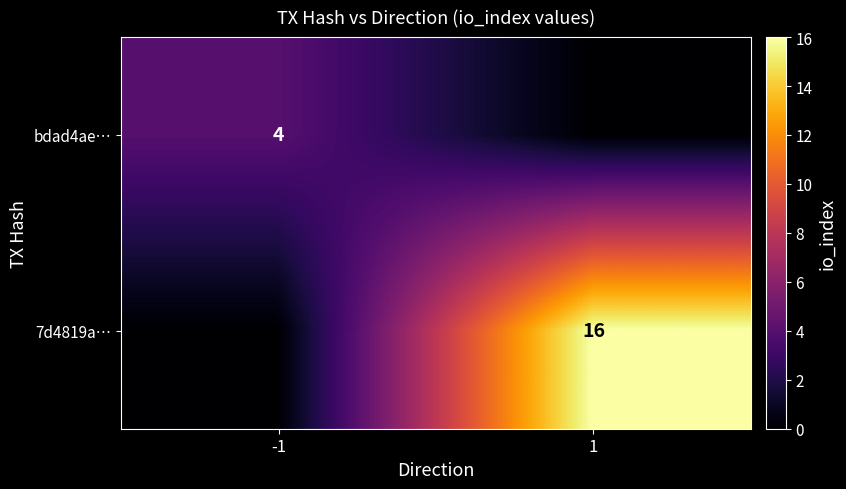

Is the value of 7d4819a… at 1 greater than the value of bdad4ae… at -1?

Yes